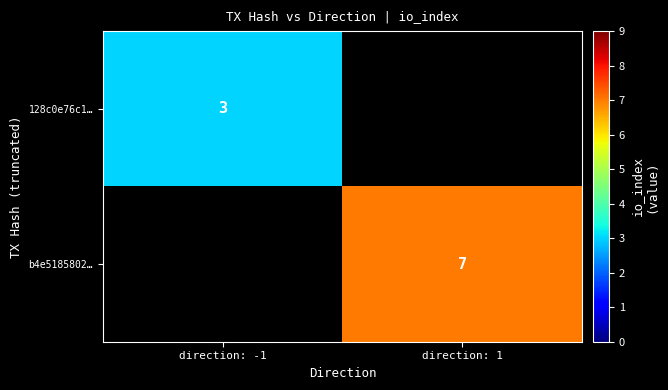

True or false: b4e5185802… has a value of 2 at direction: 1.

False